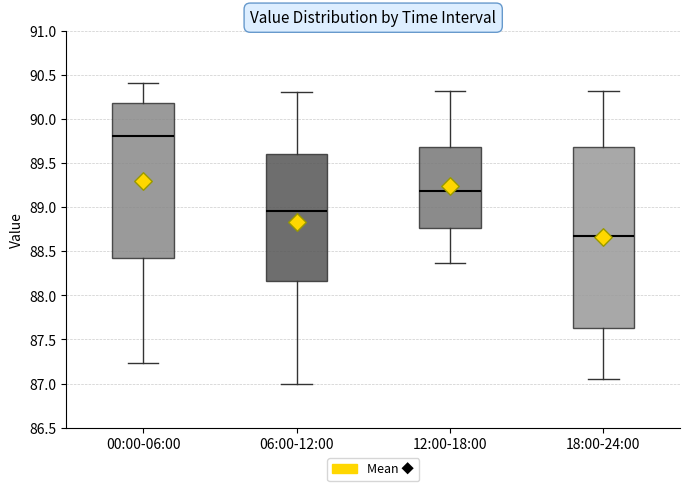

Where is the lower edge of the box for 00:00-06:00 on the y-axis? The values are not printed on the chart, so give them approximately, as read against the axis.

88.40